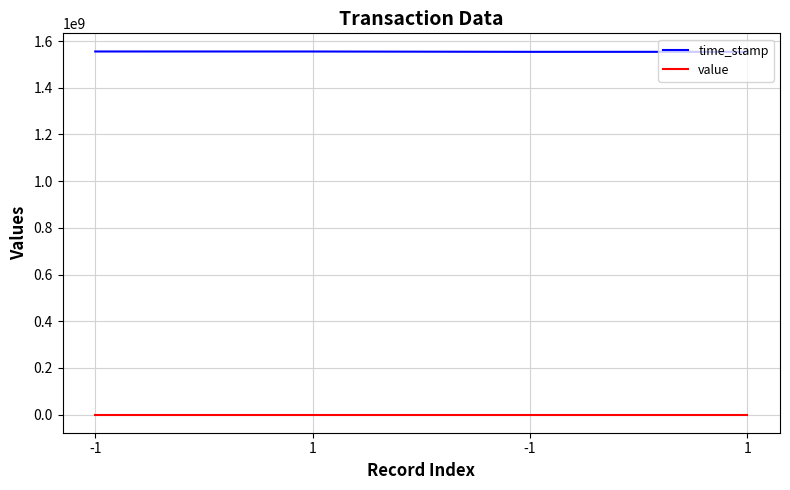

How many categories are shown in the chart?

4